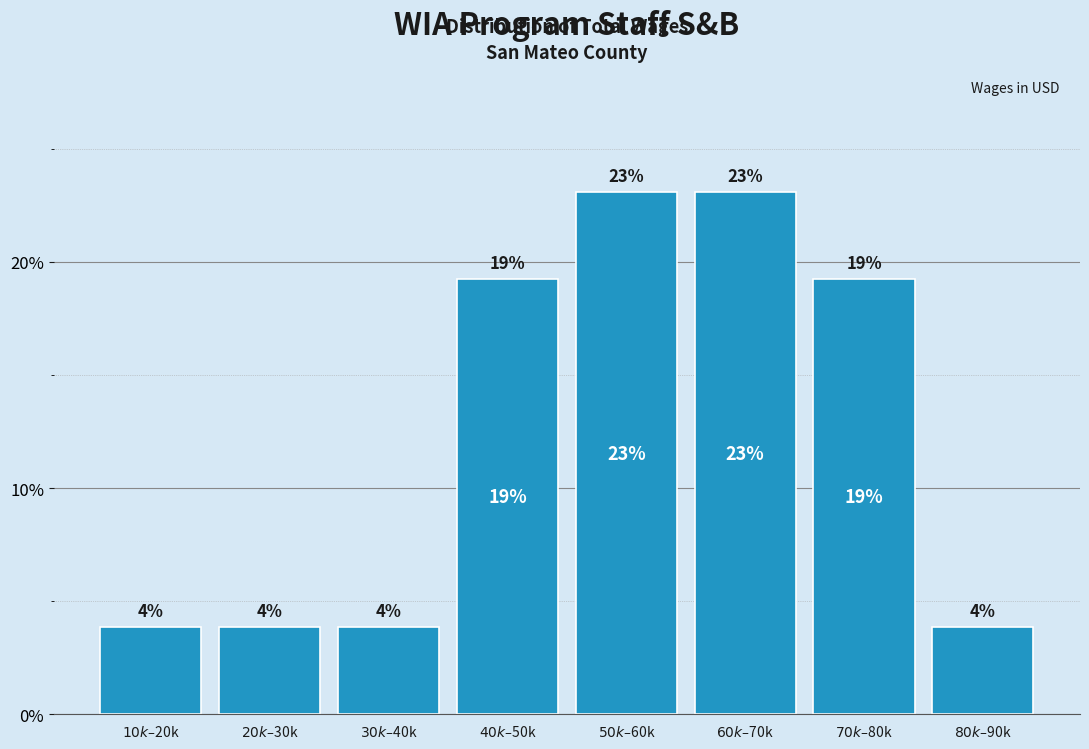

Does the chart contain any negative values?

No